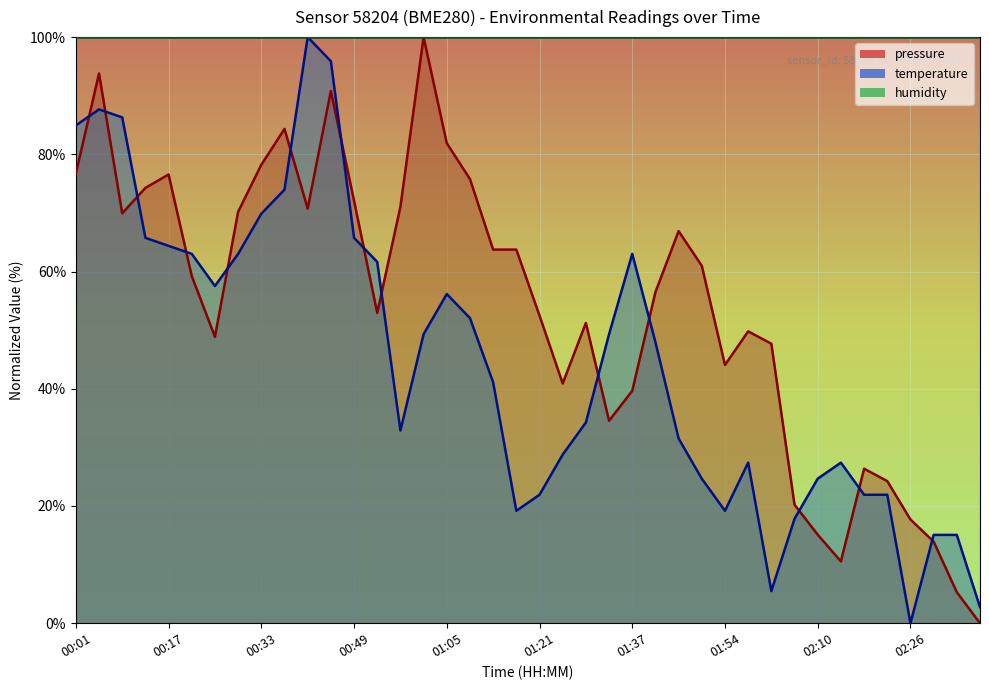

Where is the first local maximum for temperature?

00:05